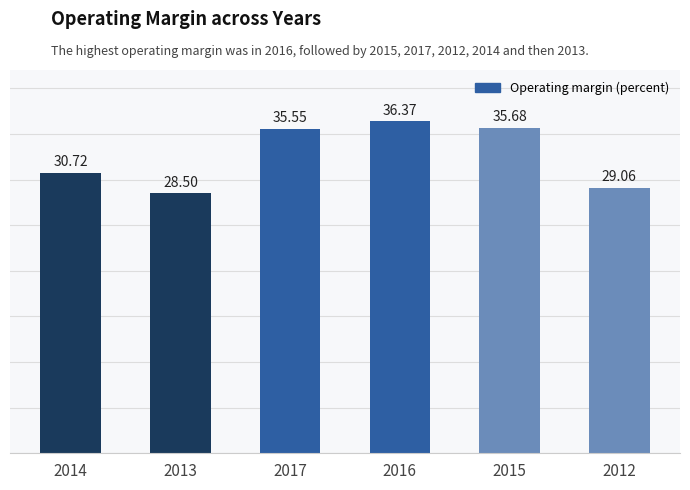

What is the difference between the values at 2013 and 2014?

2.2